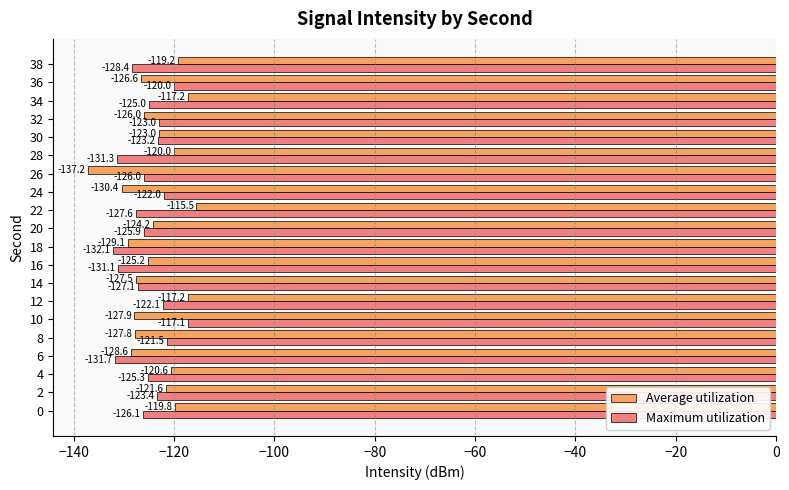

Which series has the largest total across all categories?

Average utilization